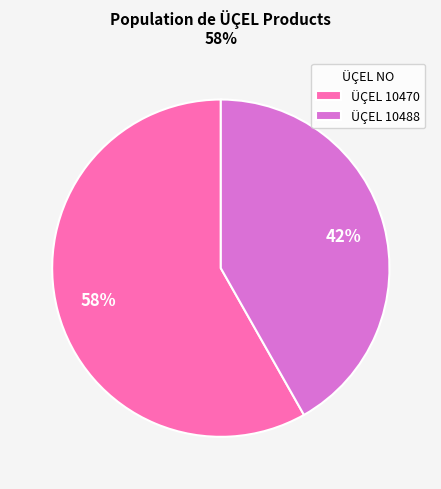

To the nearest percent, what is the difference between the largest and smallest slice percentages?

16%